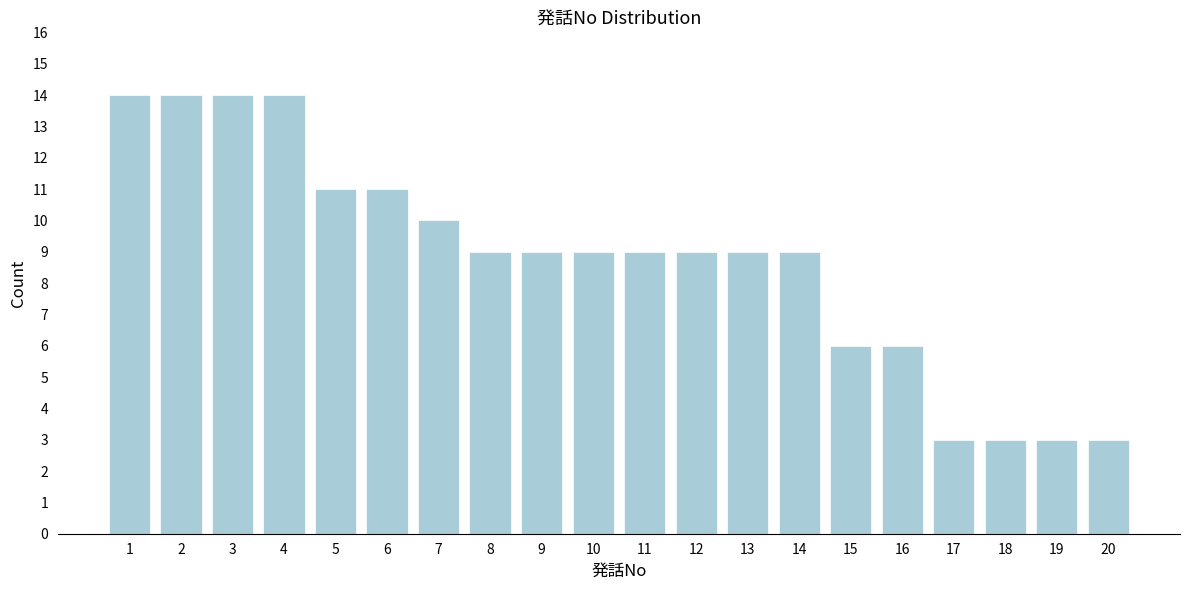

Reading right to left, transcribe all the data shown in this chart.

3	3	3	3	6	6	9	9	9	9	9	9	9	10	11	11	14	14	14	14